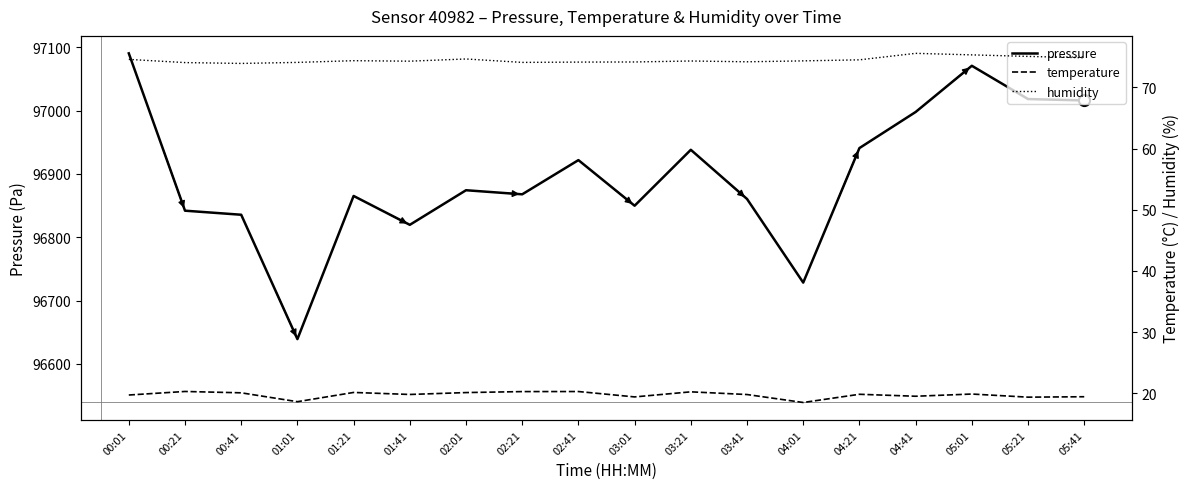

What is the label of the 1st point from the right?

05:41